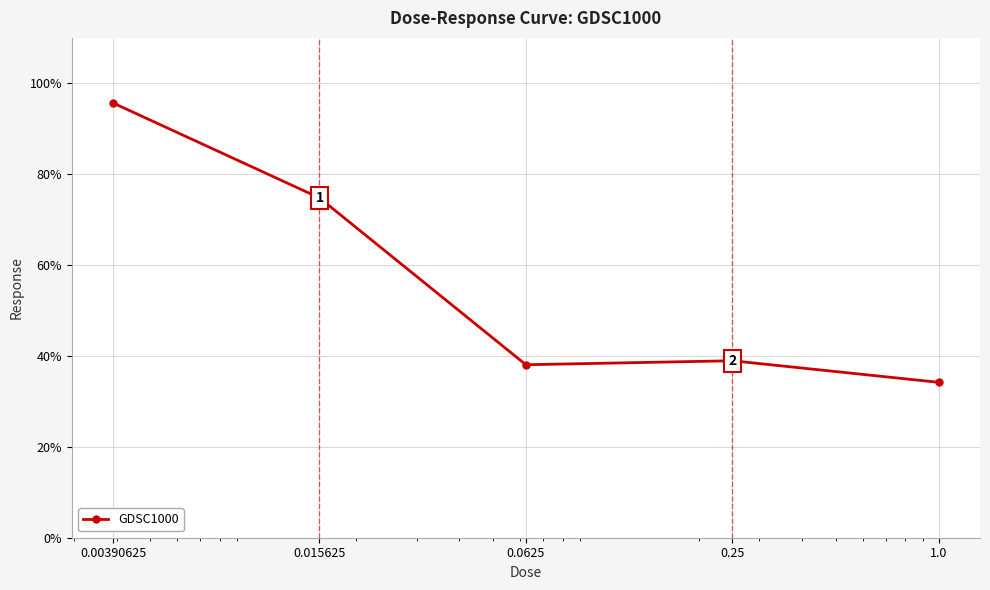

What is the minimum value shown in the chart?

34.2